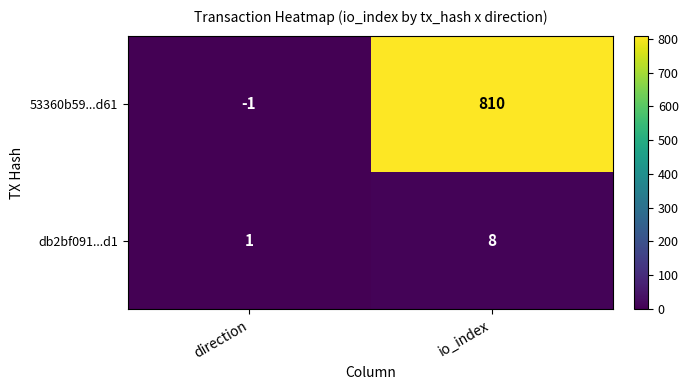

Reading left to right, list all the values displayed in this chart.

53360b59...d61: direction=-1	io_index=810
db2bf091...d1: direction=1	io_index=8